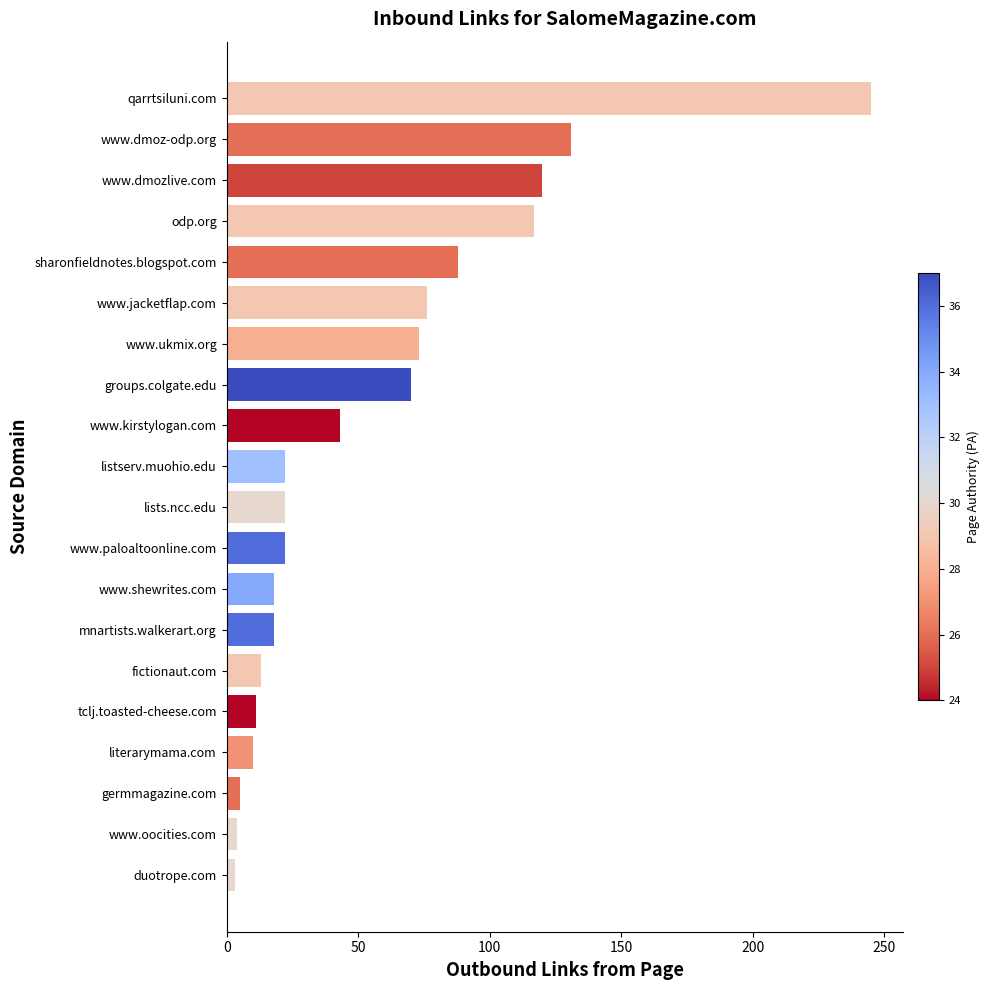

Is it true that the value at qarrtsiluni.com is 422?

False